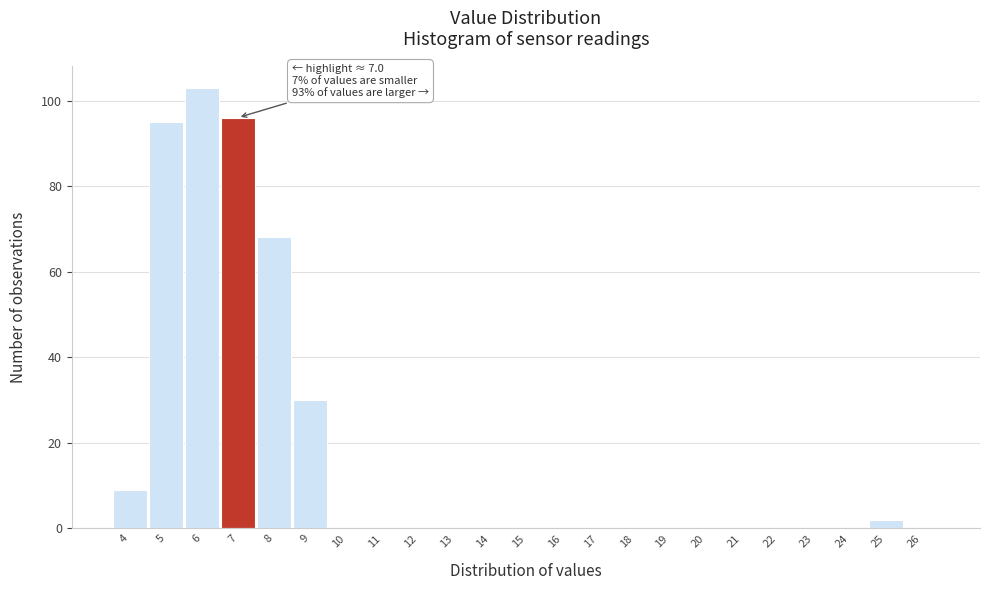

Reading left to right, extract all data points from this chart.

4=9	5=95	6=103	7=96	8=68	9=30	10=0	11=0	12=0	13=0	14=0	15=0	16=0	17=0	18=0	19=0	20=0	21=0	22=0	23=0	24=0	25=2	26=0